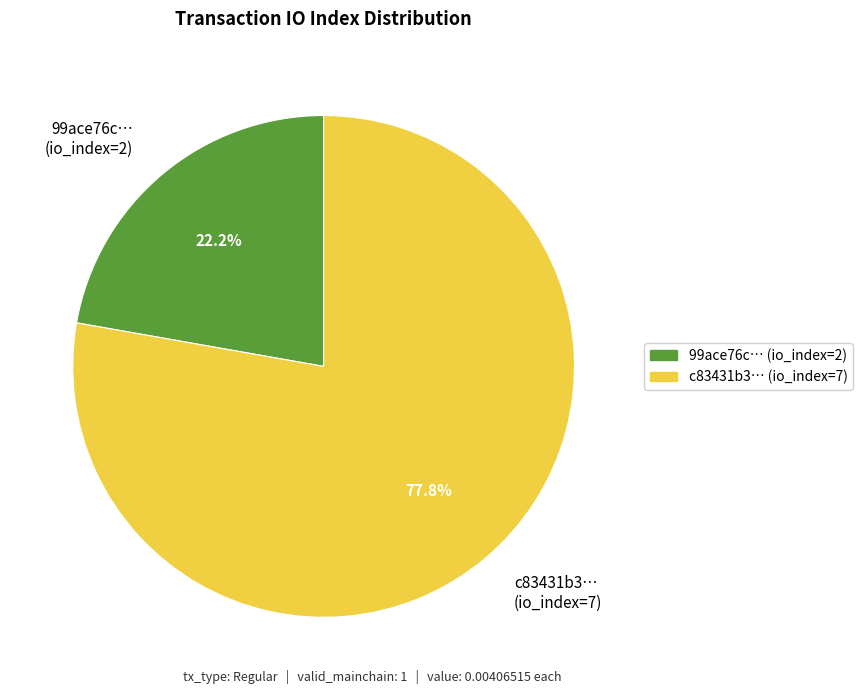

What is the largest slice in the pie chart?

c83431b3… (io_index=7)